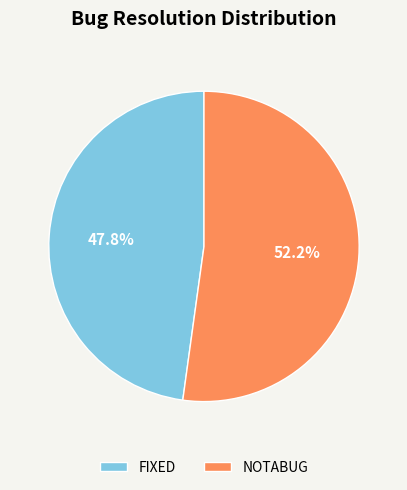

Is it true that NOTABUG is 40% of the pie?

False